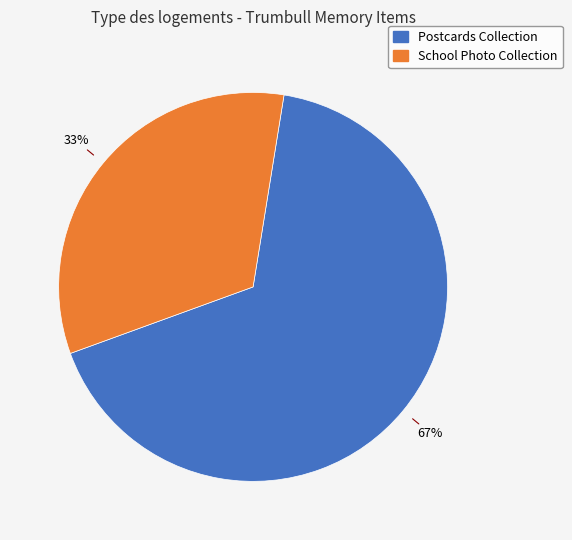

Which has a higher value, Postcards Collection or School Photo Collection?

Postcards Collection